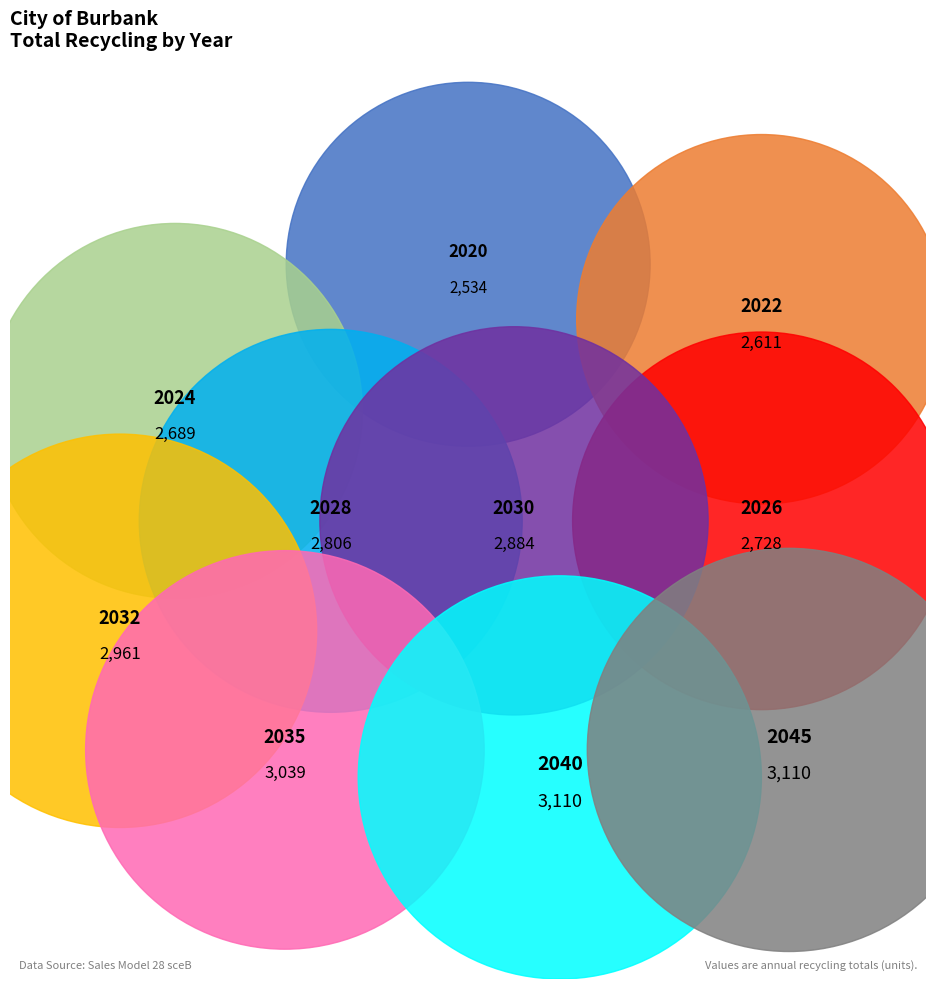

Count the number of slices in the pie.

10